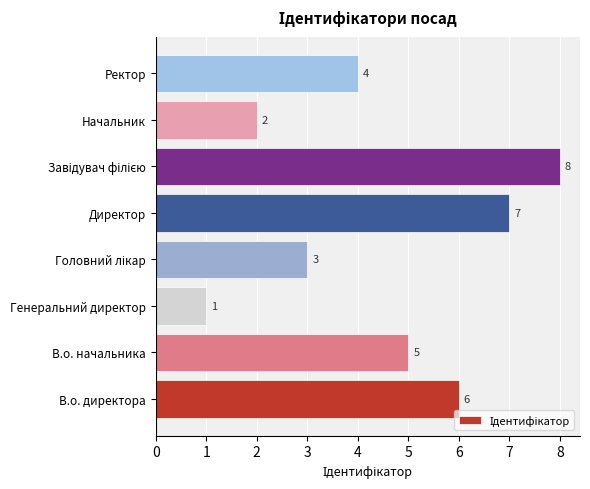

What is the sum of the values at Ректор and Начальник?

6